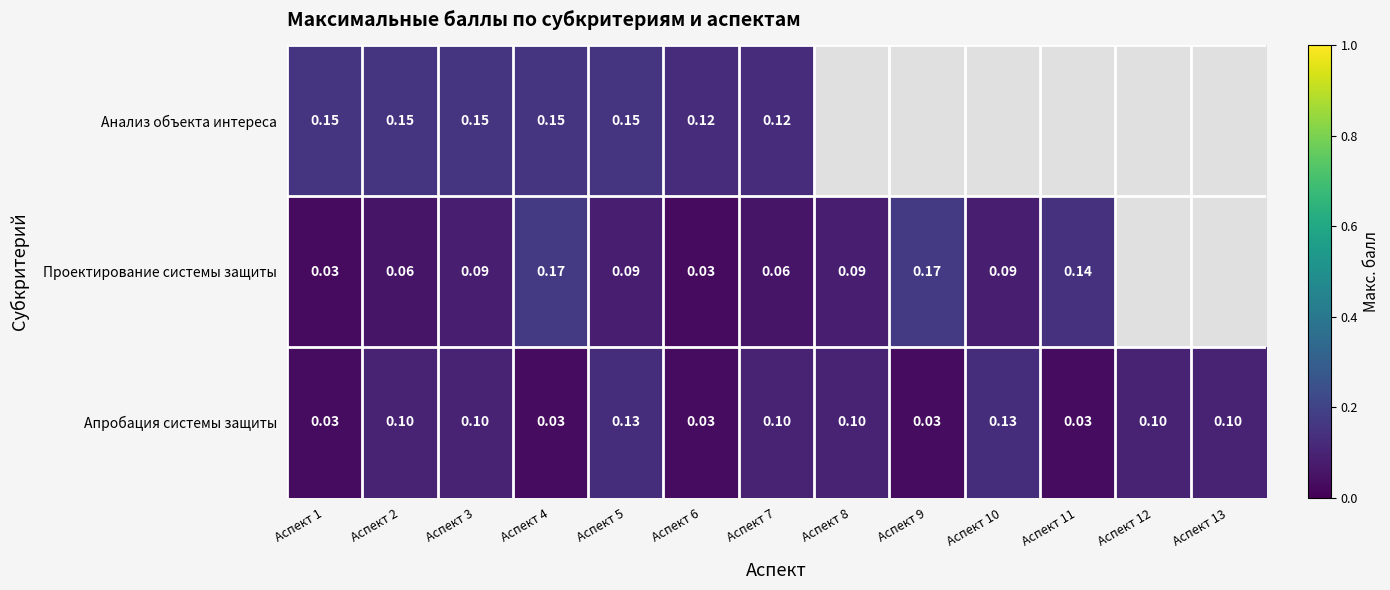

Is it true that Апробация системы защиты equals 0.1 at Аспект 7?

True